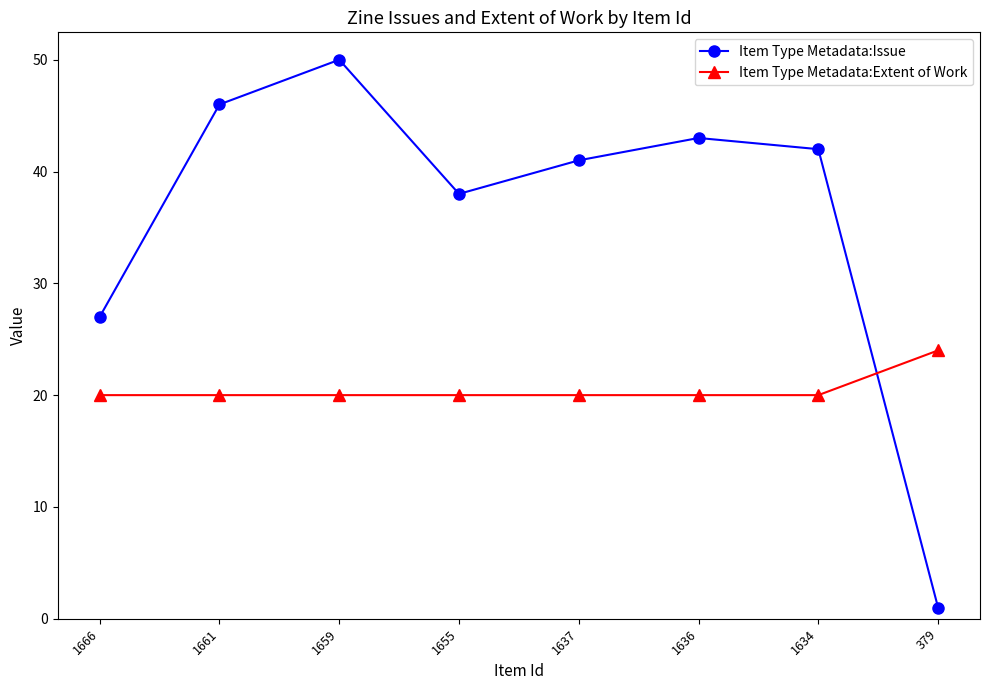

Which series ends up on top after the final intersection of Item Type Metadata:Extent of Work and Item Type Metadata:Issue?

Item Type Metadata:Extent of Work